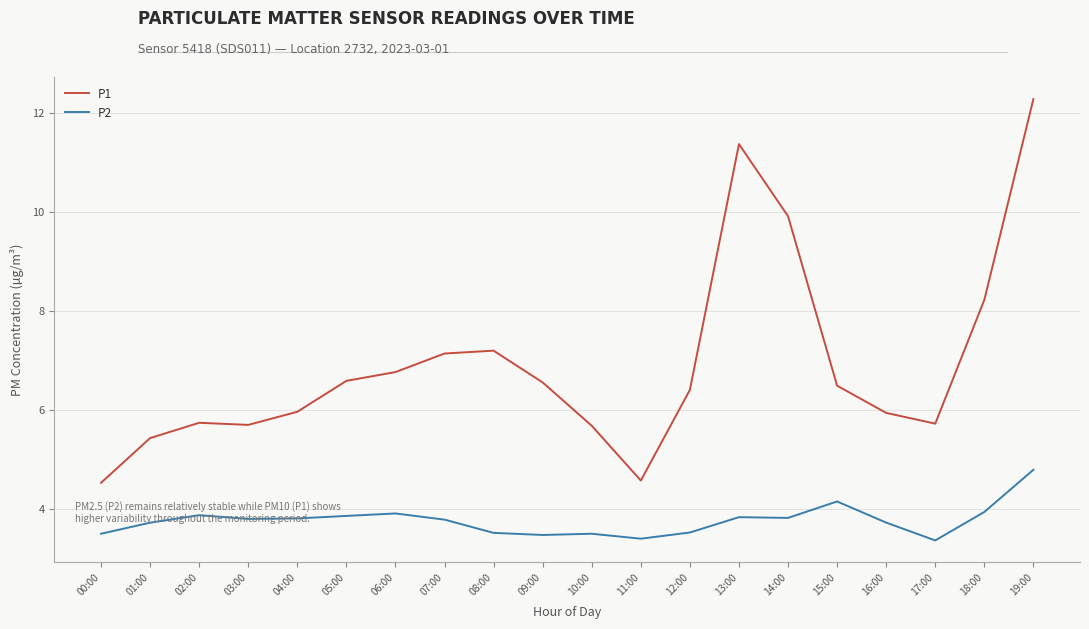

Is the value of P2 at 15:00 greater than the value of P1 at 13:00?

No